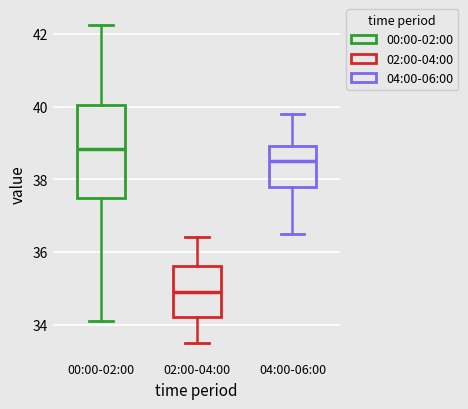

Which box has the lowest median line?

02:00-04:00